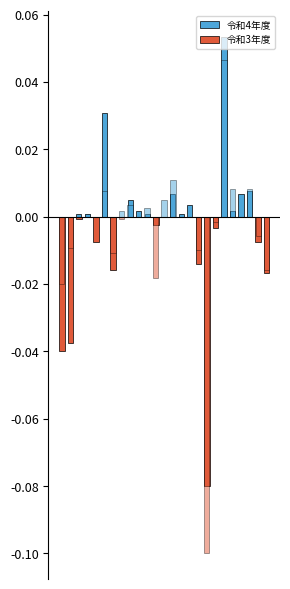

Reading left to right, extract all data points from this chart.

令和4年度: 0.0	0.0	0.0	0.0	0.0	0.0	0.0	0.0	0.0	0.0	0.0	0.0	0.0	0.0	0.0	0.0	0.0	0.0	0.0	0.1	0.0	0.0	0.0	0.0	0.0
令和3年度: -0.0	-0.0	-0.0	0.0	-0.0	0.0	-0.0	0.0	0.0	0.0	0.0	-0.0	0.0	0.0	0.0	0.0	-0.0	-0.1	-0.0	0.0	0.0	0.0	0.0	-0.0	-0.0